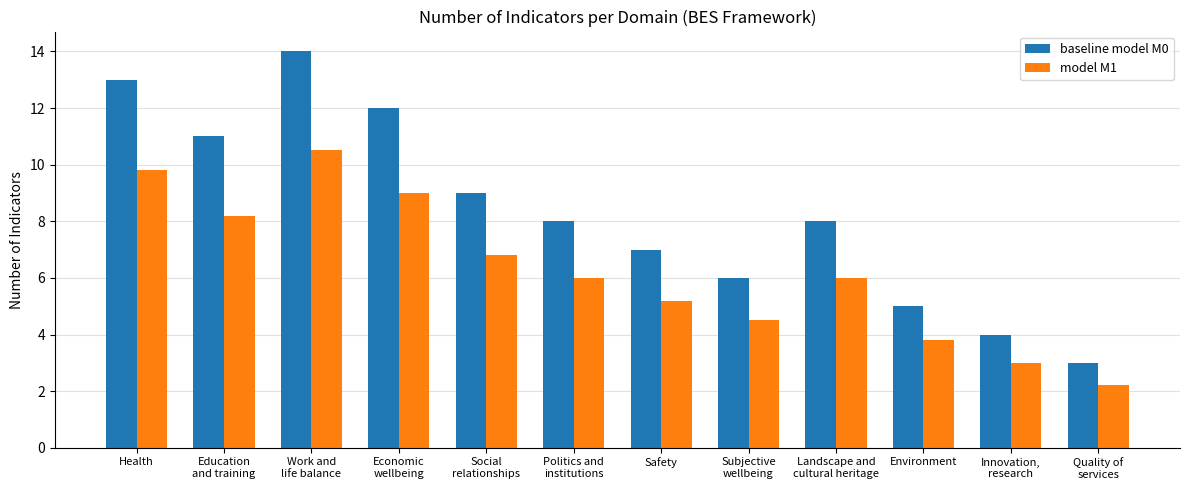

How many categories are shown in the chart?

12